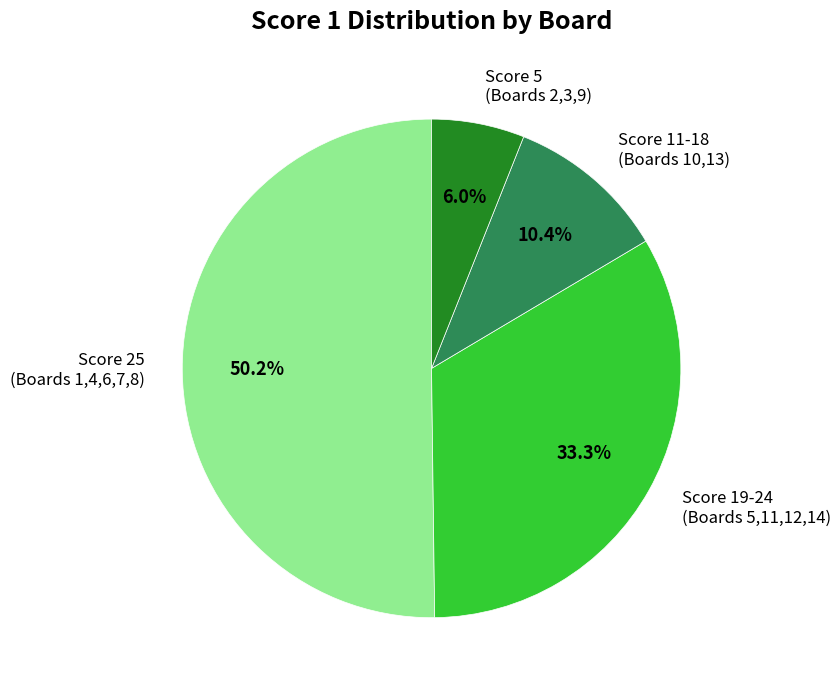

How many slices are in this pie chart?

4